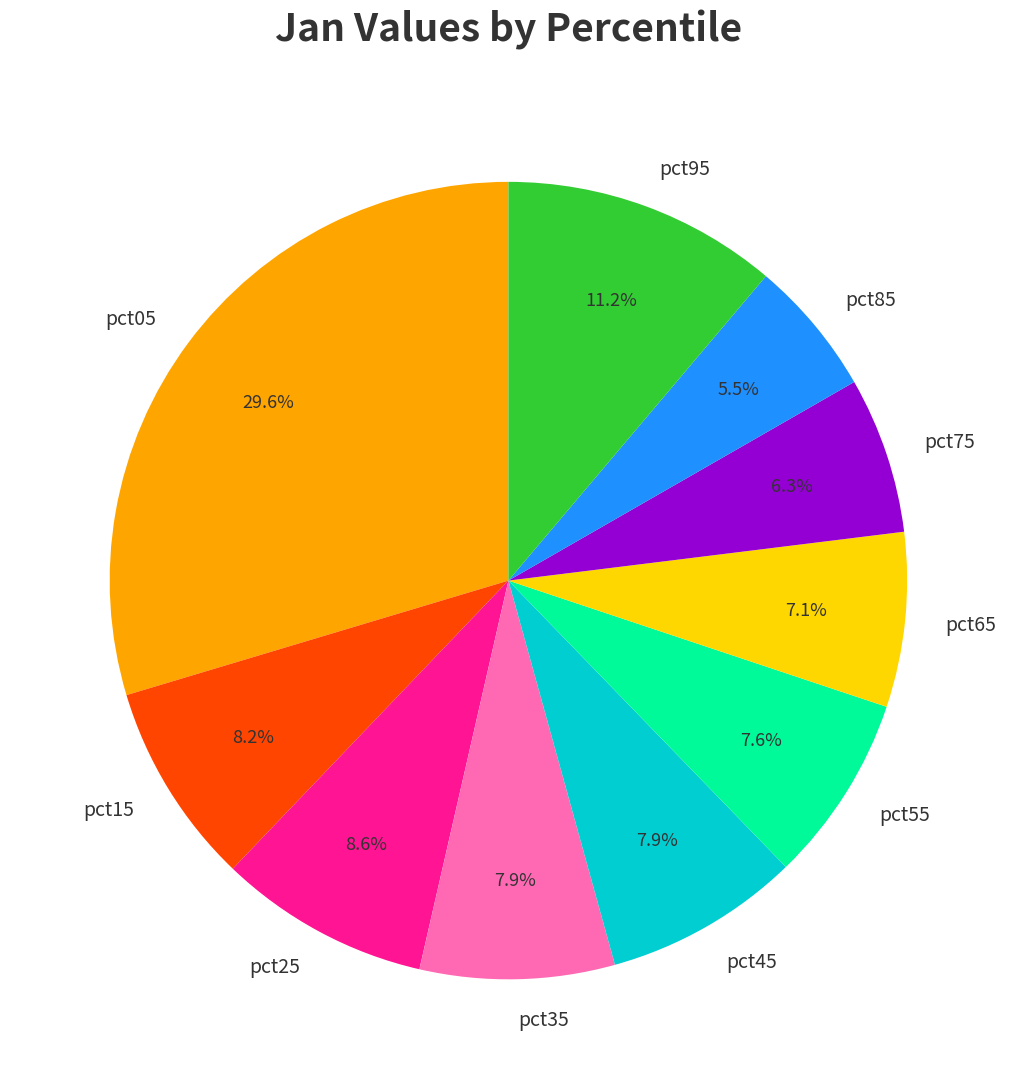

What portion of the pie excludes pct55?

92.4%